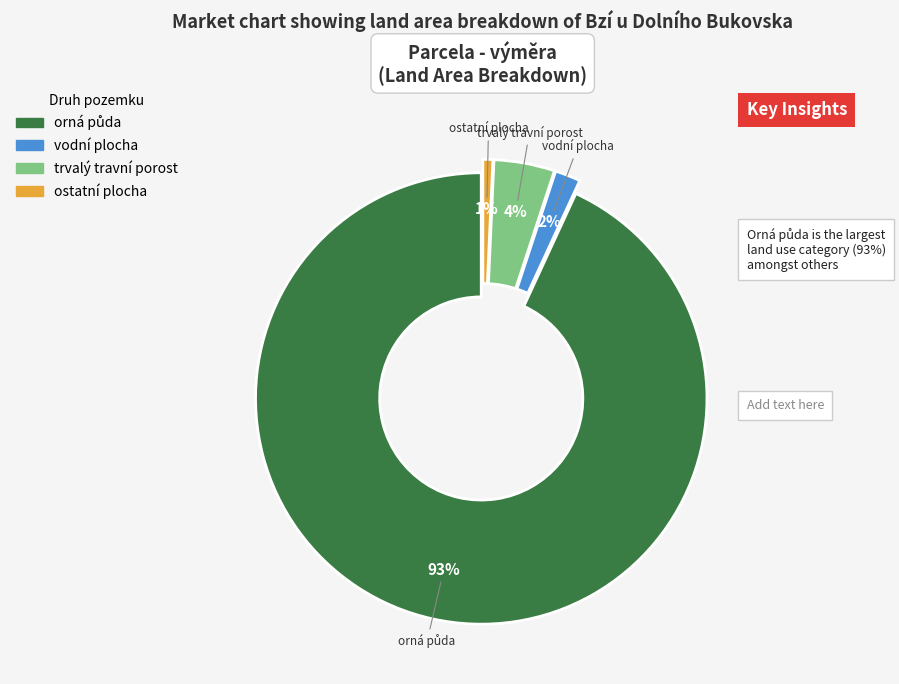

To the nearest percent, what is the difference between the largest and smallest slice percentages?

92%